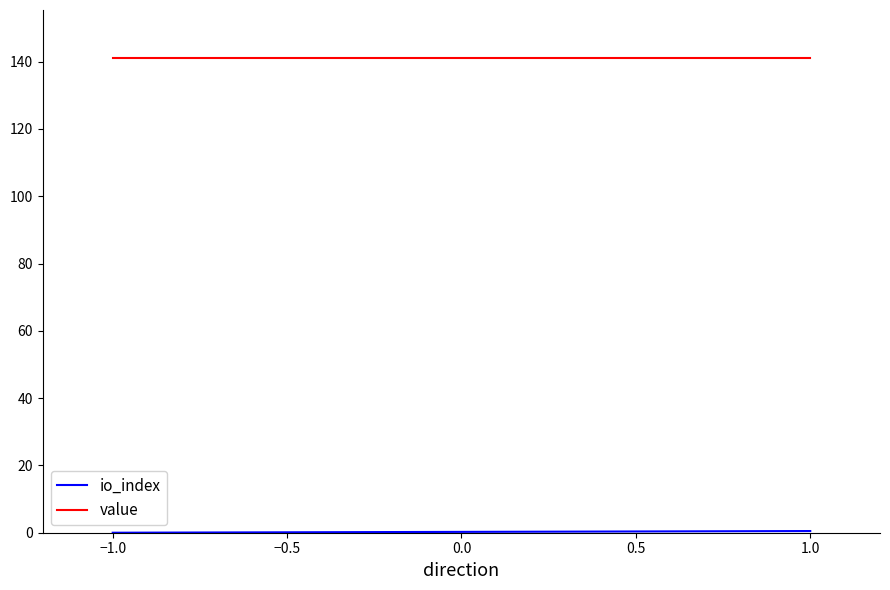

True or false: value has a value of 194.8 at −1.5.

False